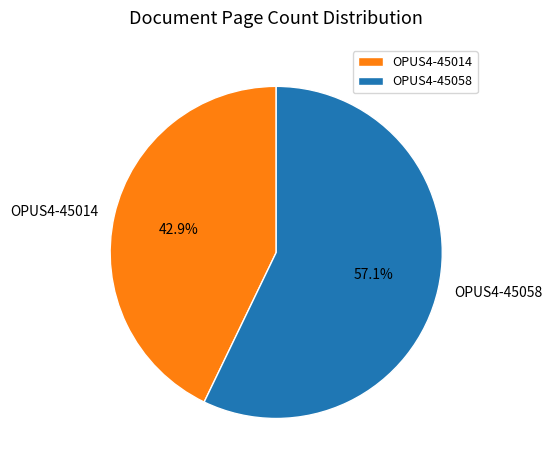

How many slices are in this pie chart?

2